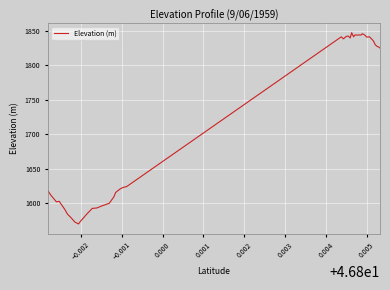

What is the greatest value displayed?

1847.6